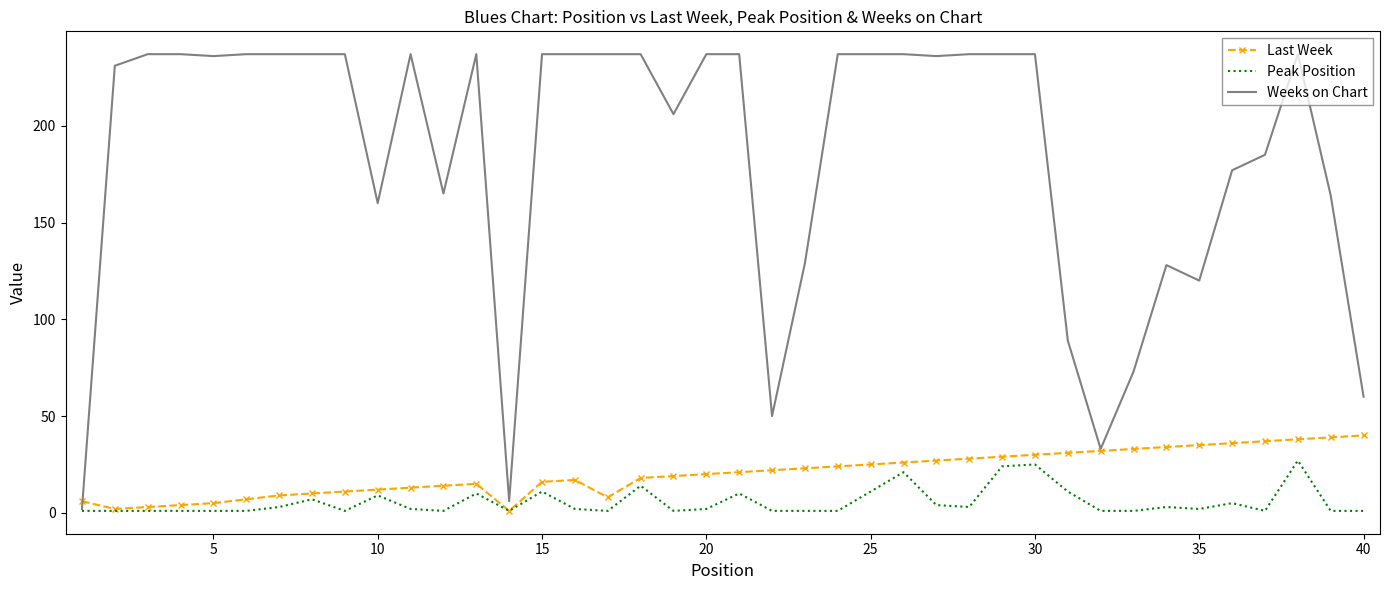

In Last Week, how many points are lower than both neighbors (excluding endpoints)?

3